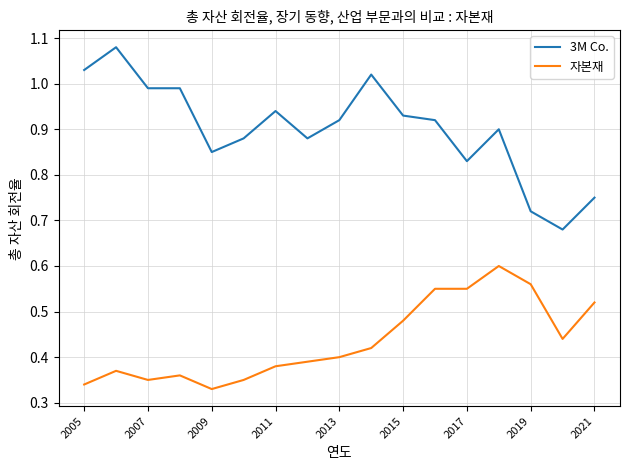

List the series in order of their overall mean, highest first.

3M Co., 자본재